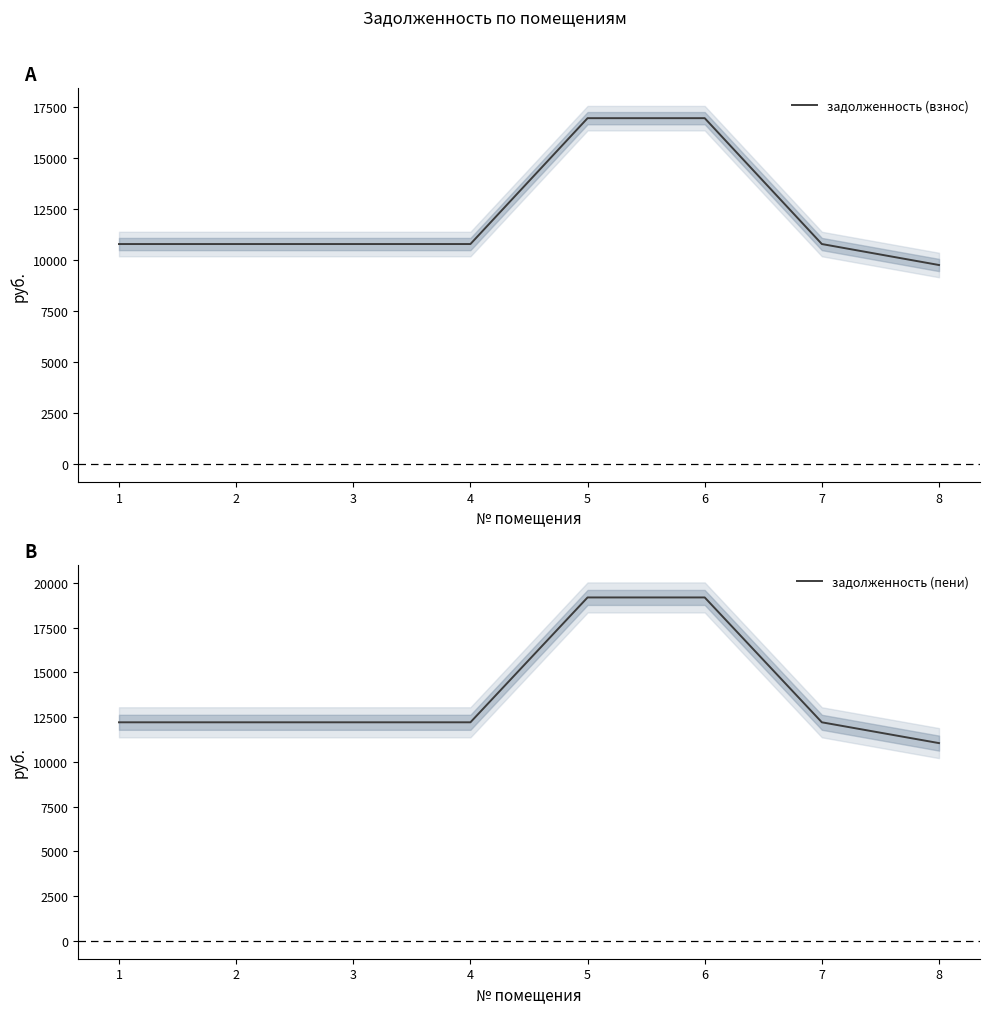

Which category has the lowest value across all series?

8